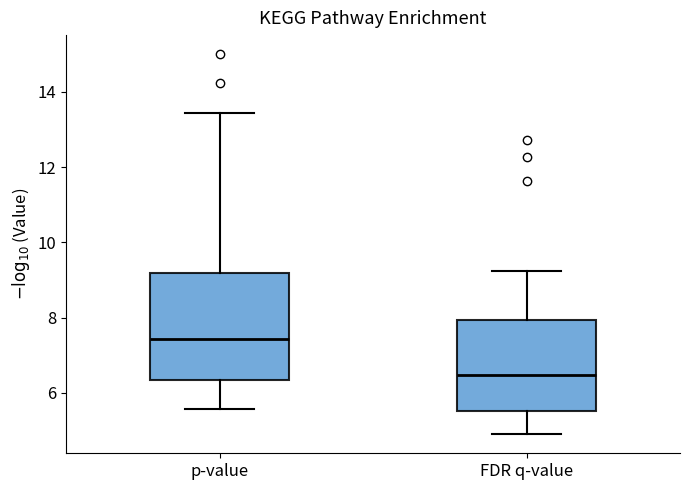

Where is the upper edge of the box for FDR q-value on the y-axis? The values are not printed on the chart, so give them approximately, as read against the axis.

8.0